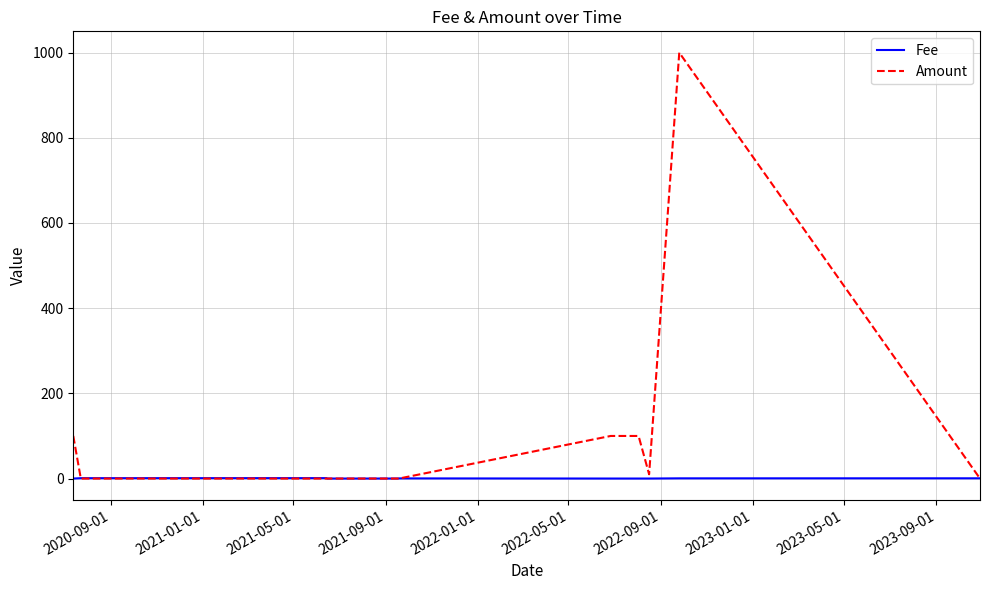

How many lines are shown in the chart?

2